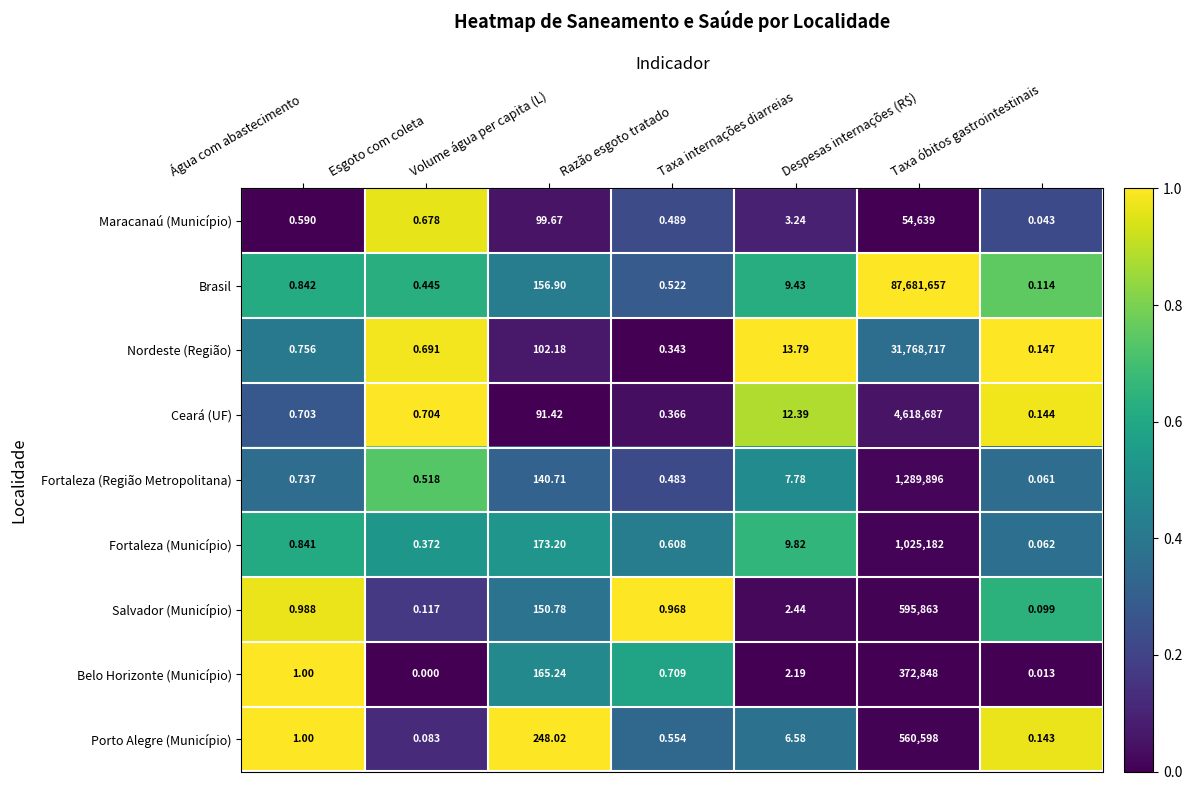

How many distinct data groups are displayed?

9